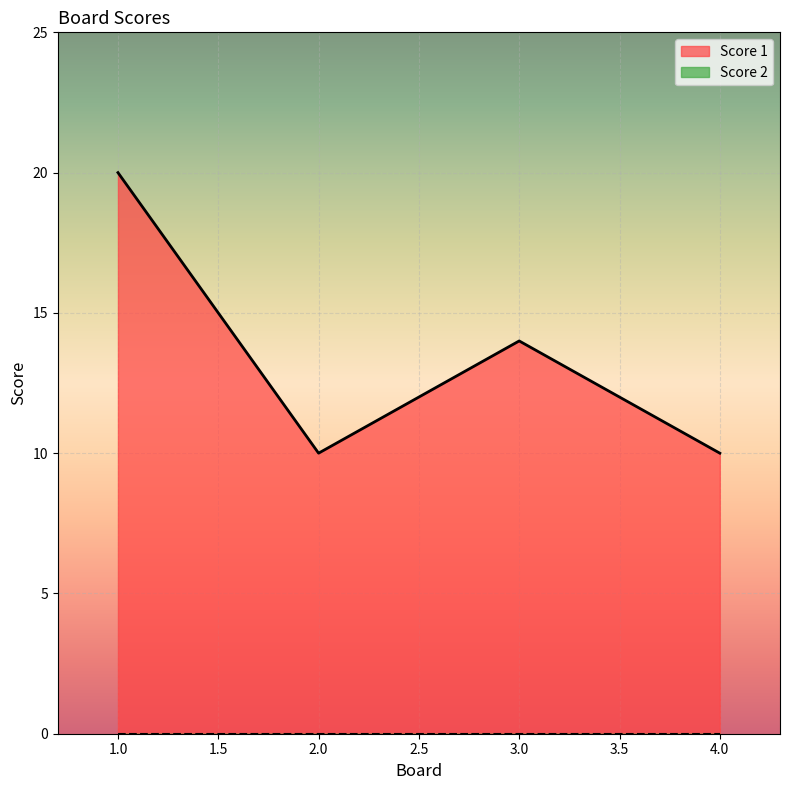

Reading left to right, list all the values displayed in this chart.

20	10	14	10